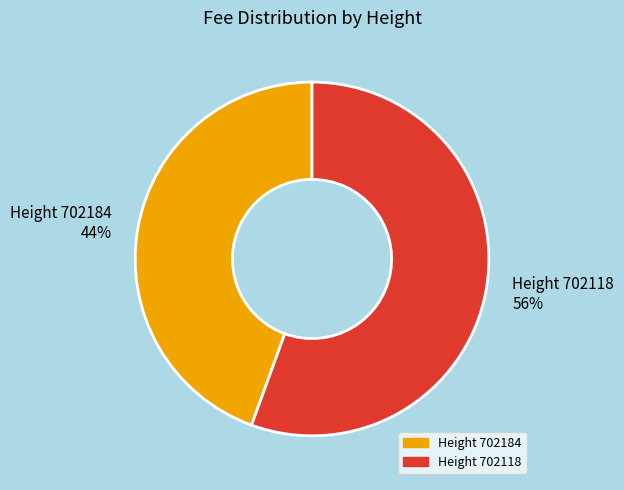

The Height 702184 slice represents 54% of the pie. True or false?

False